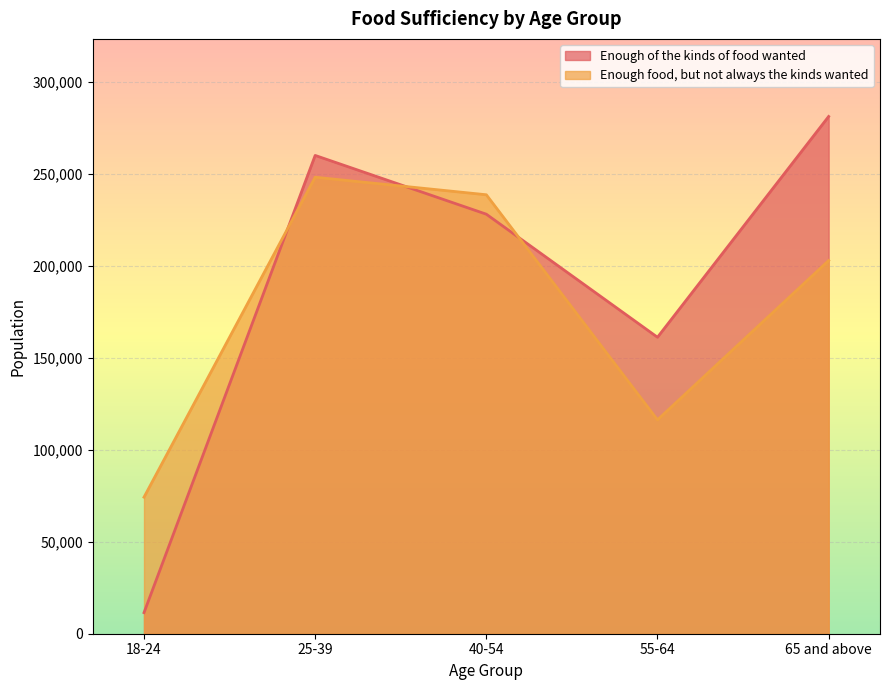

How many interior local valleys does the Enough of the kinds of food wanted series have?

1